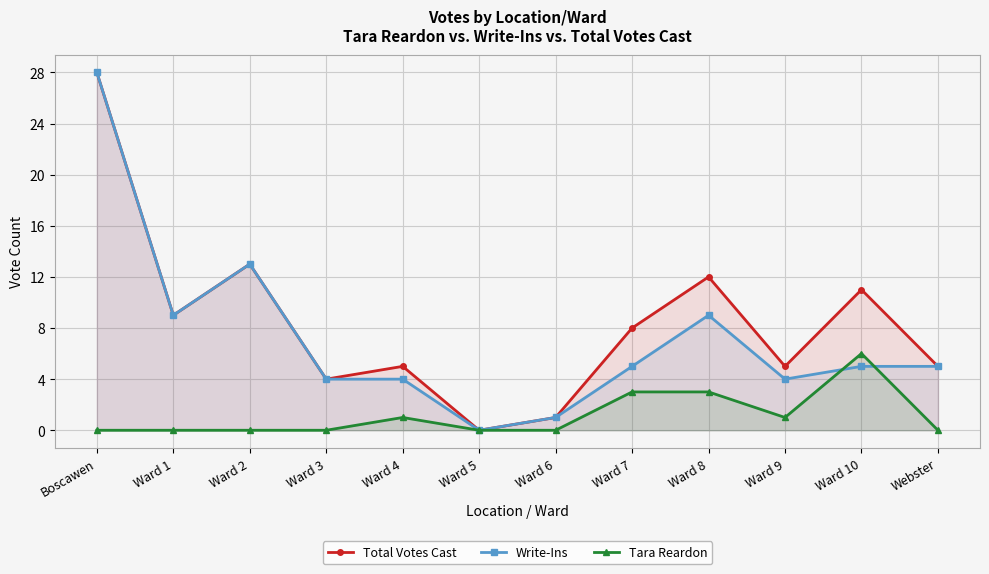

What is the sum of all Write-Ins values?

87